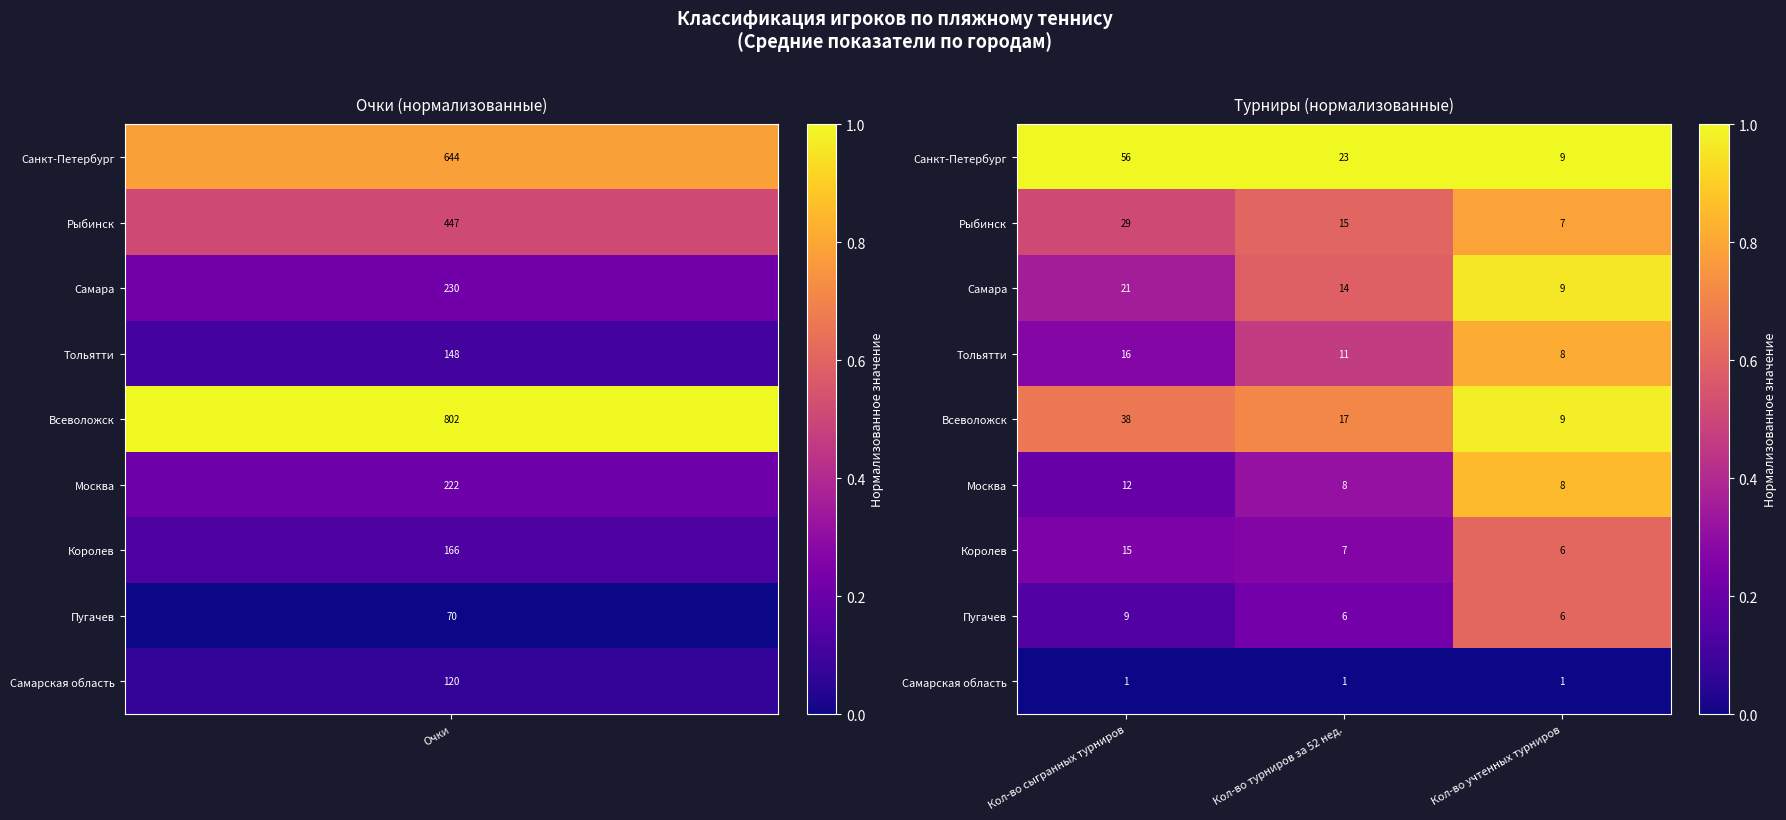

Is it true that Всеволожск equals 9 at Кол-во учтенных турниров?

True